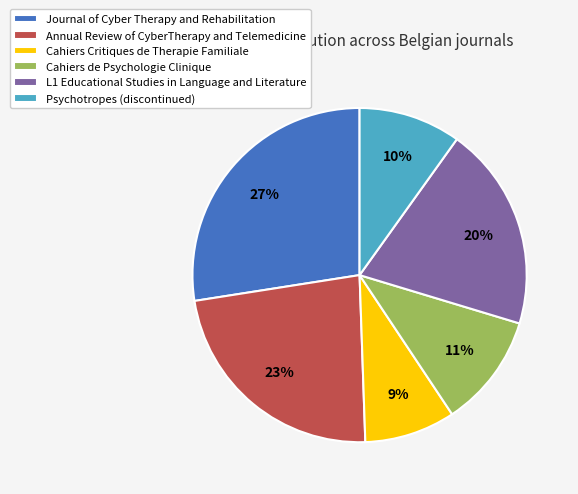

Which category has the biggest portion of the pie?

Journal of Cyber Therapy and Rehabilitation